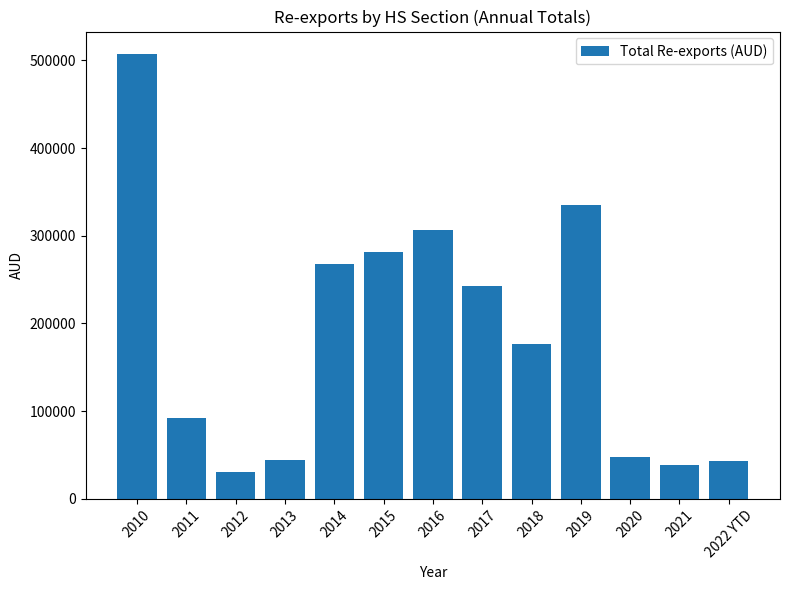

What is the difference between the values at 2015 and 2011?

188573.0